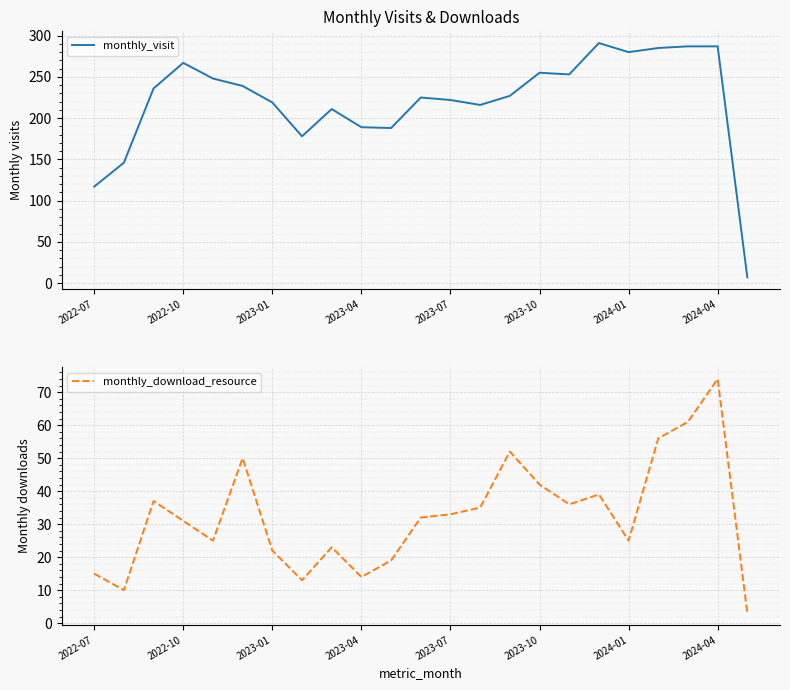

What is the difference between the maximum and minimum values in the monthly_download_resource series?

71